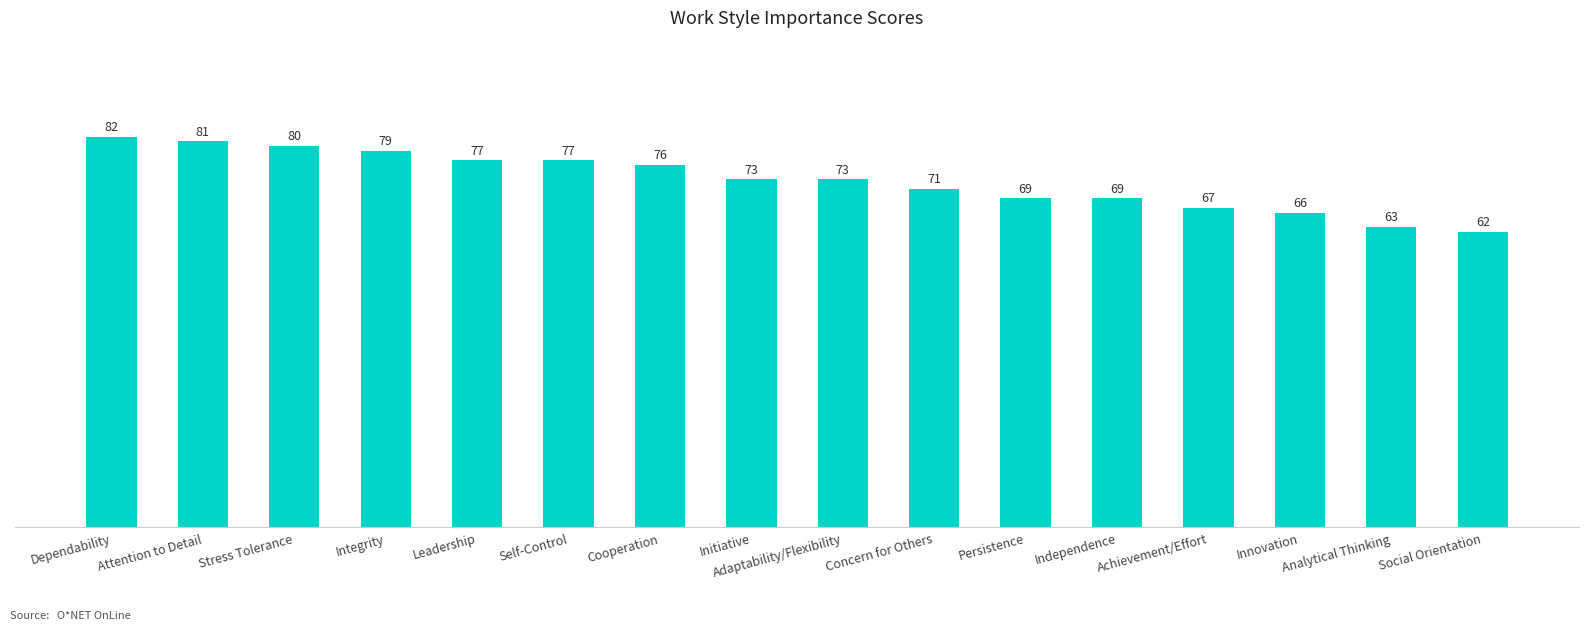

True or false: the data shows 82 at Dependability.

True